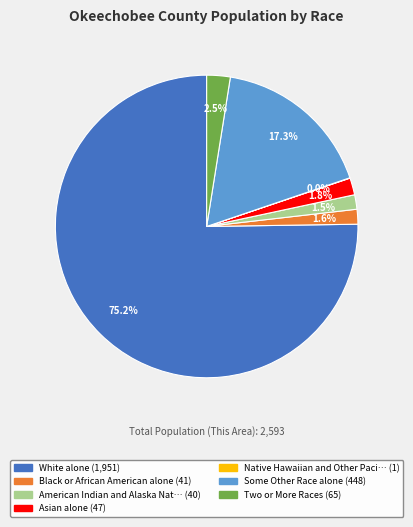

Is there any slice that represents more than half of the pie?

Yes